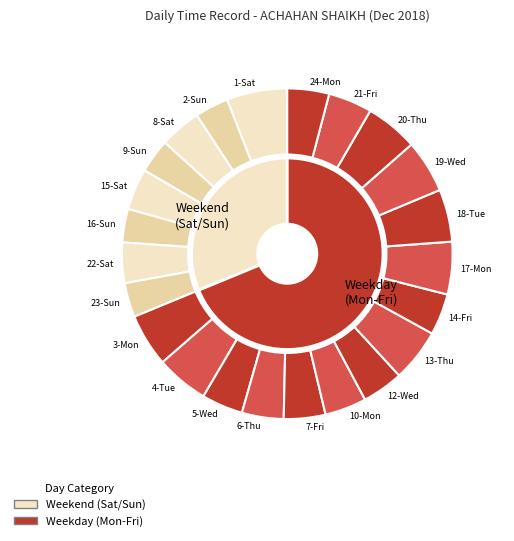

How many segments does this pie chart have?

23